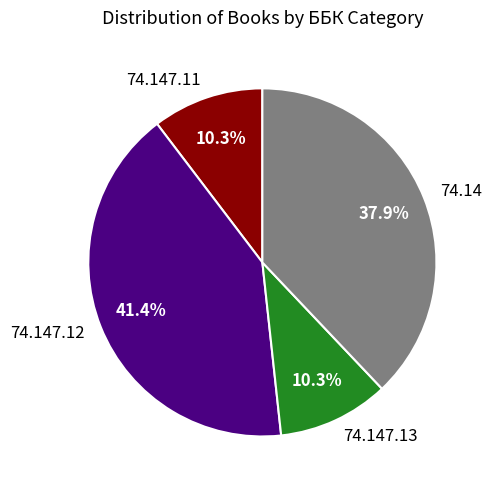

How many segments does this pie chart have?

4